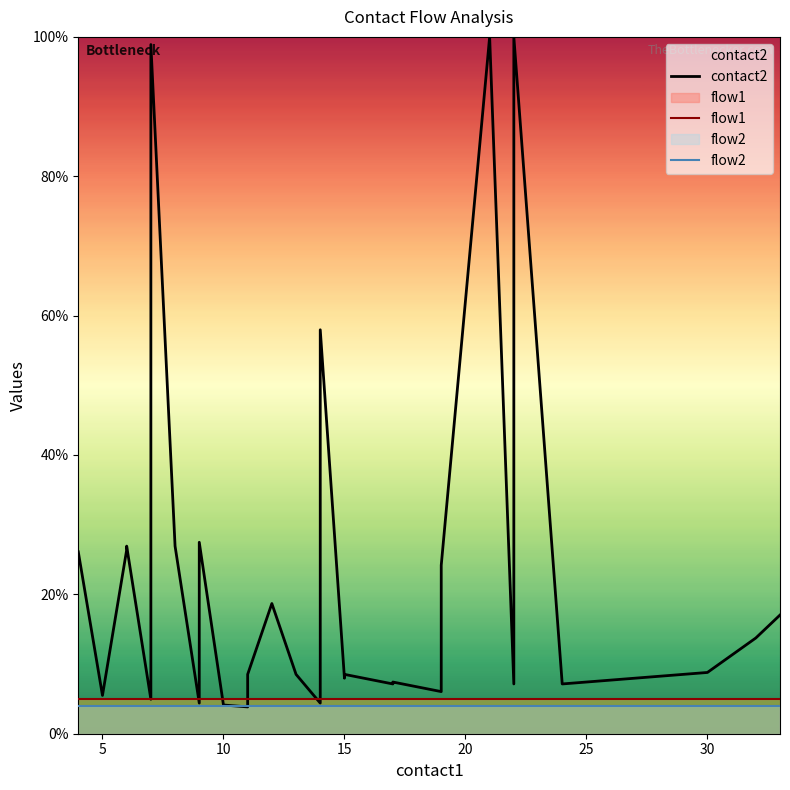

How many lines are shown in the chart?

3